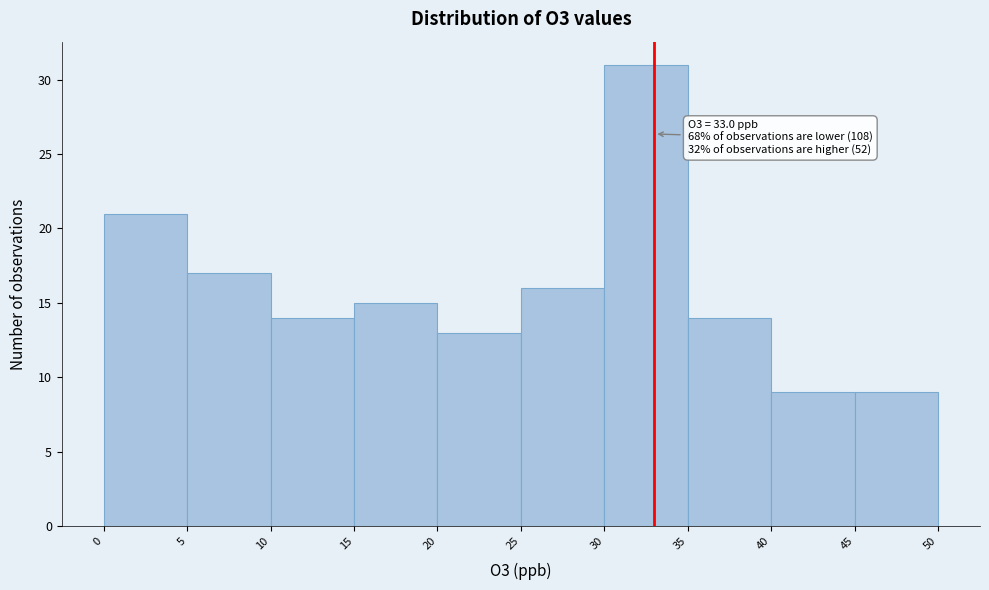

Which range on the x-axis has the tallest bar?

30 to 35